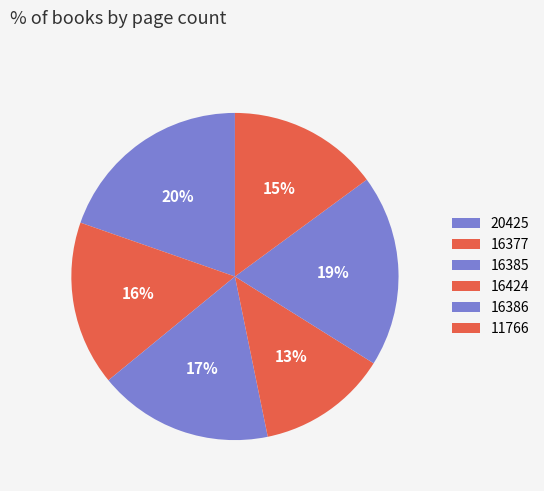

How many slices are in this pie chart?

6